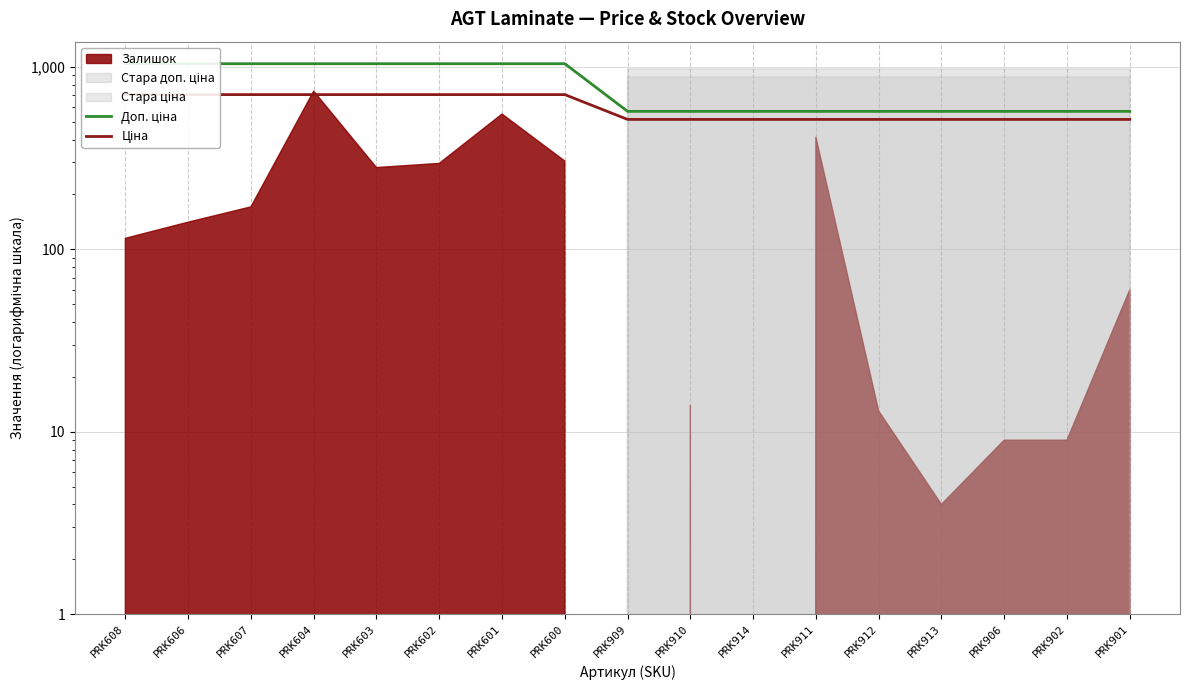

What is the difference between the second highest and minimum values in the Доп. ціна series?

471.0